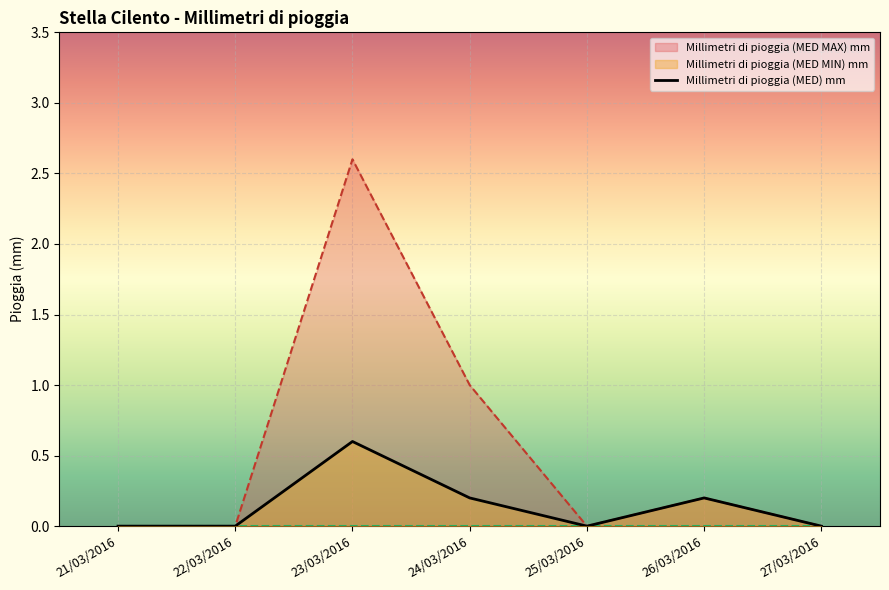

At which label does Millimetri di pioggia (MED MAX) mm reach its minimum?

21/03/2016